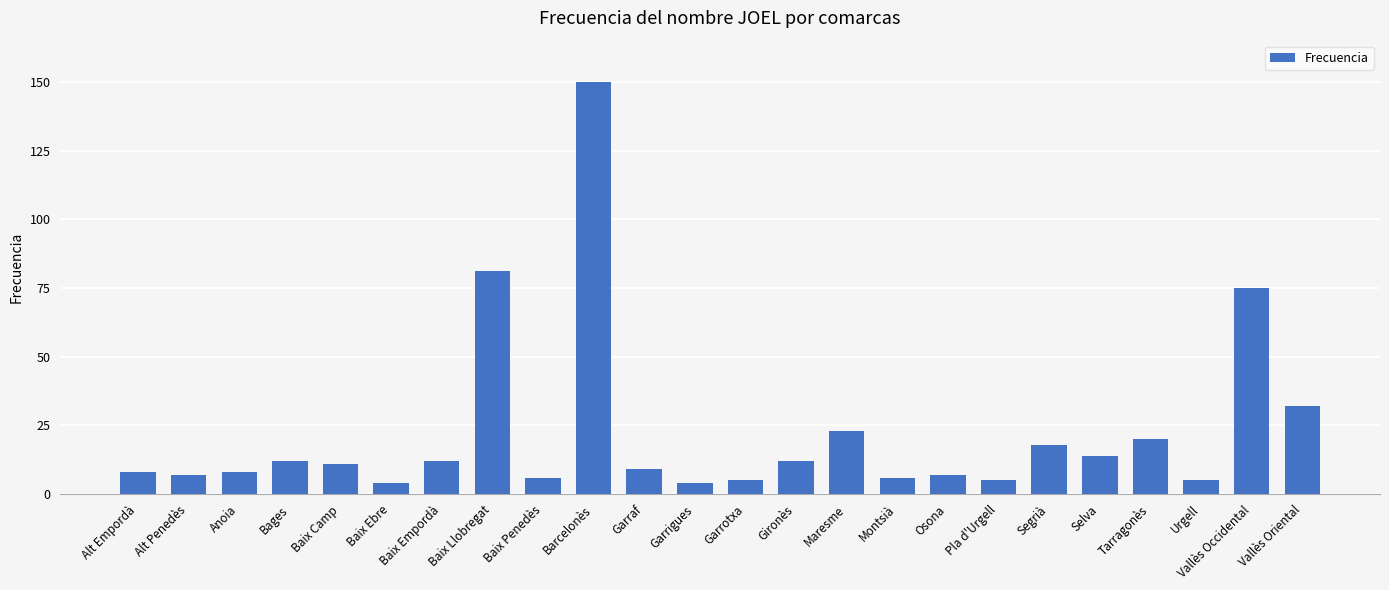

Is it true that the value at Bages is 17?

False